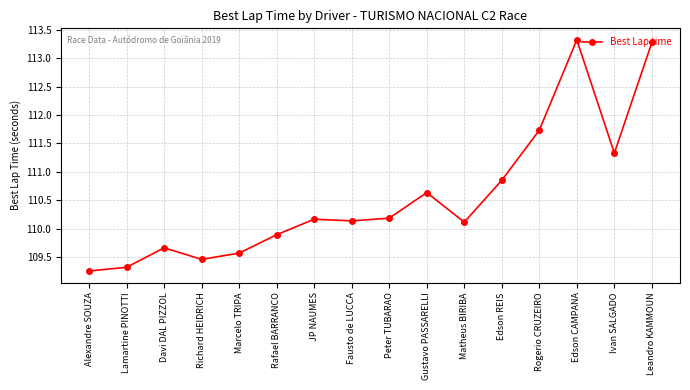

What is the sum of the values at Davi DAL PIZZOL and Lamartine PINOTTI?

219.0